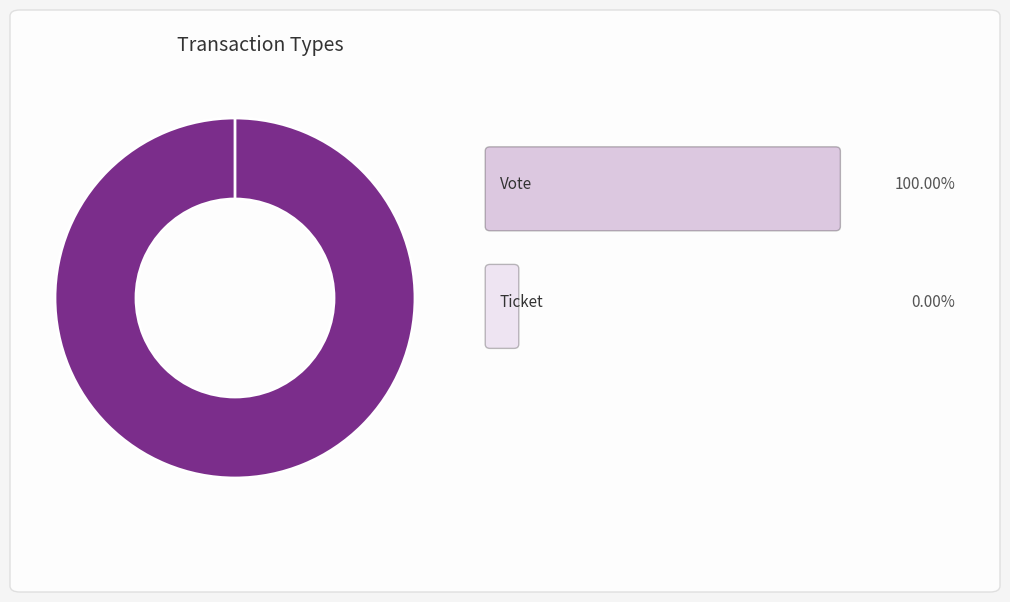

Count the number of slices in the pie.

2